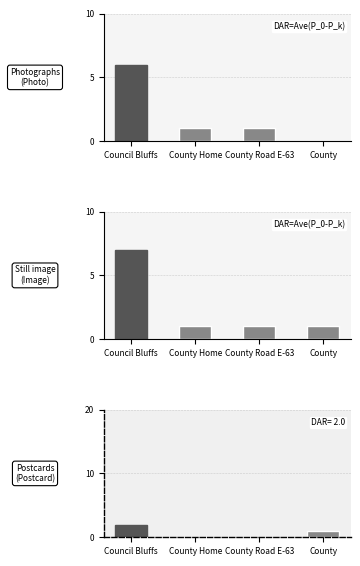

The value of Postcards at County is 1. True or false?

True